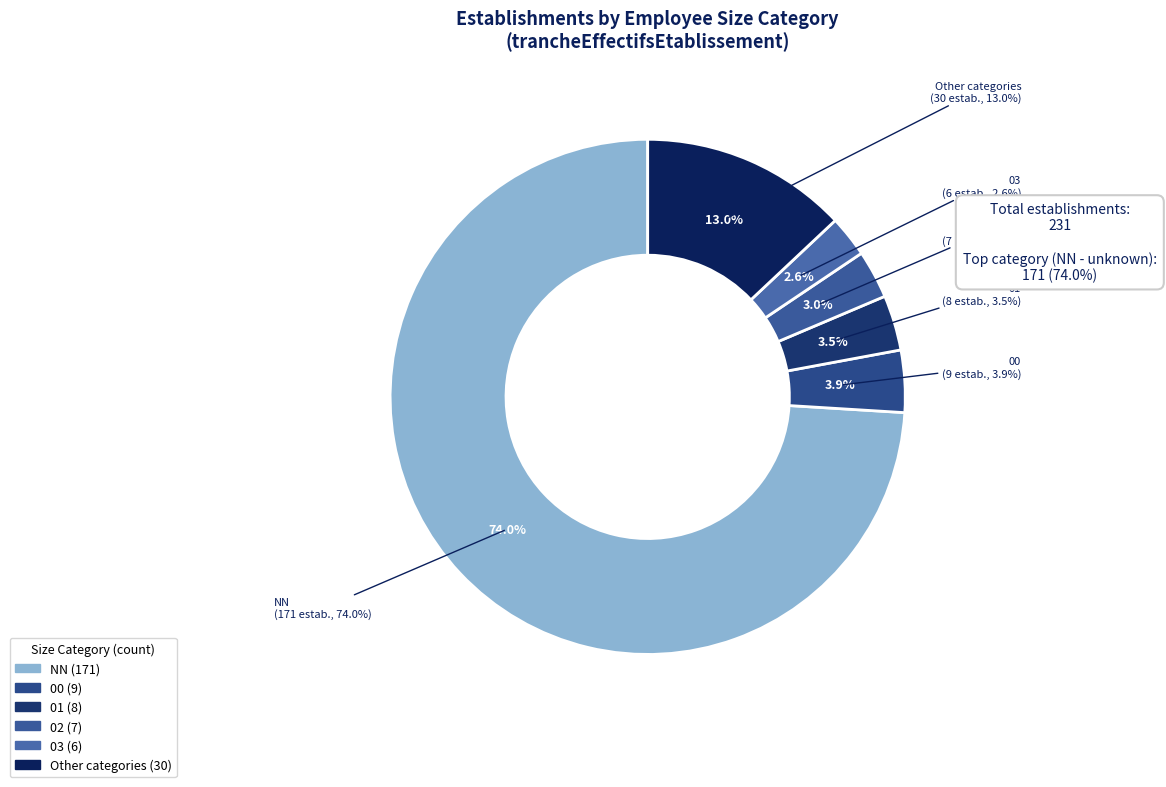

What is the largest slice in the pie chart?

NN